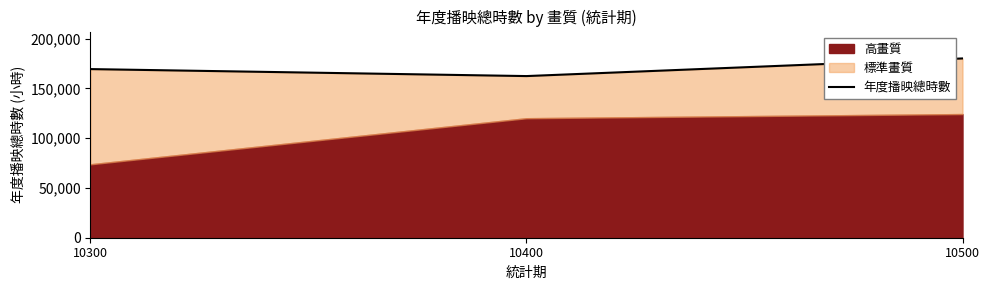

True or false: the data shows 43823 at 10400.

False